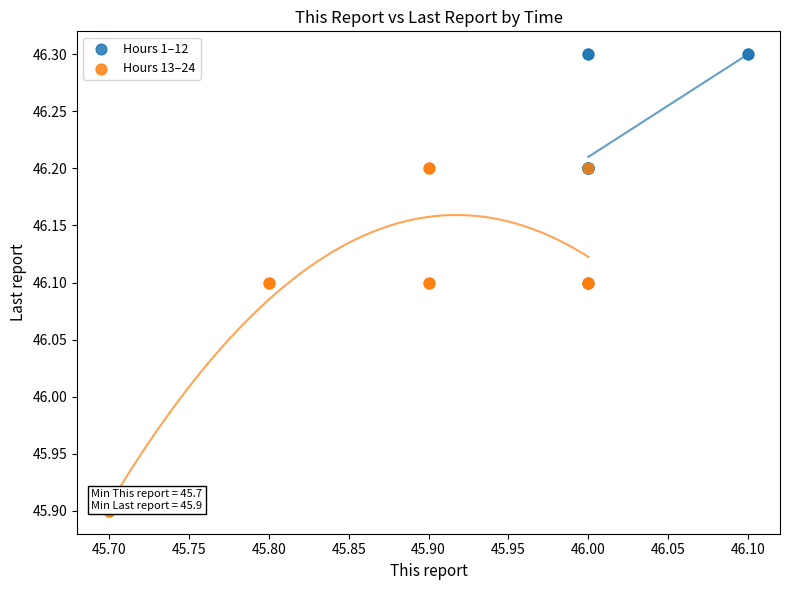

Which series has the widest spread of Y values?

Hours 13–24